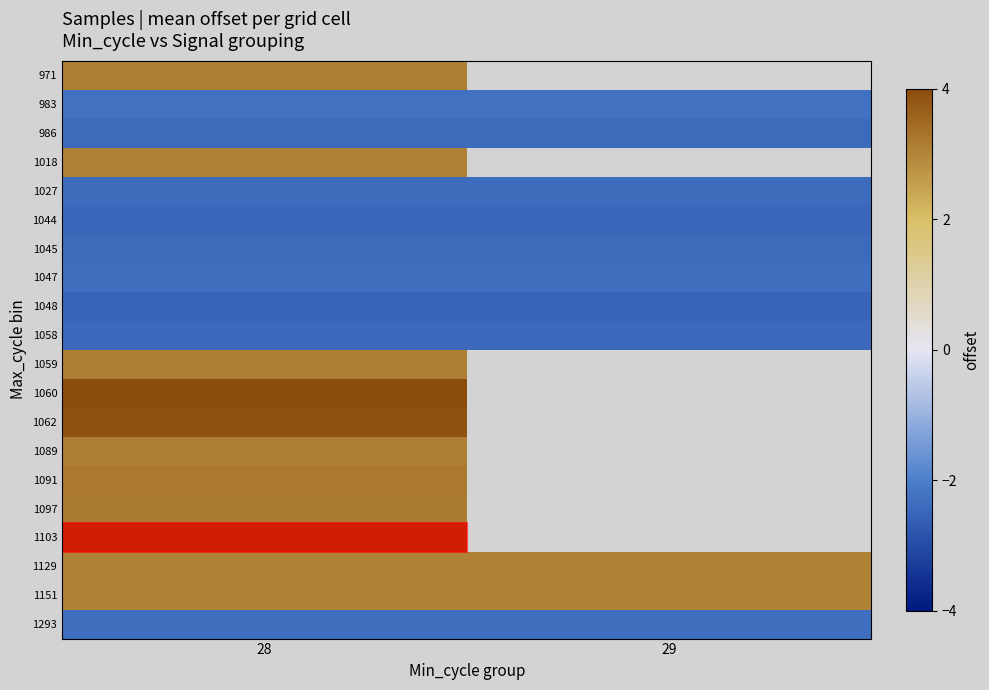

What is the difference between the highest and lowest values at 28?

6.5